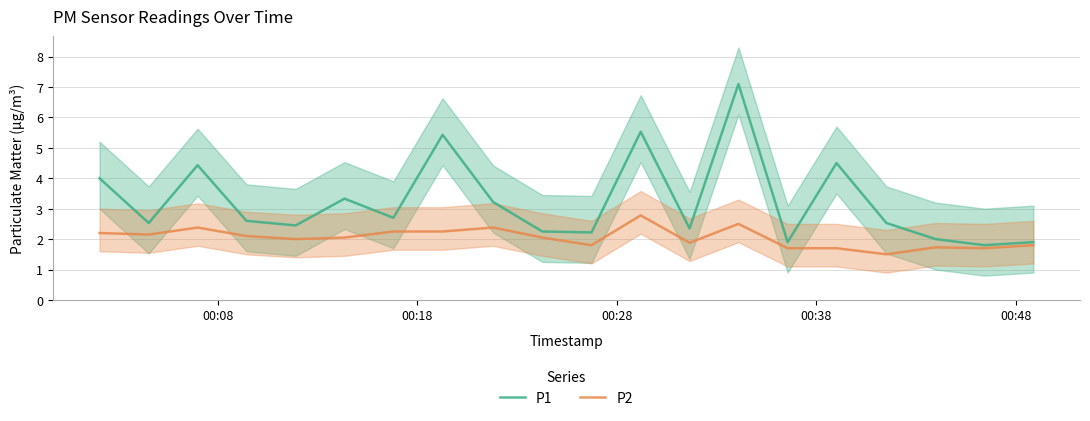

What is the lowest value of the P1 series?

1.8